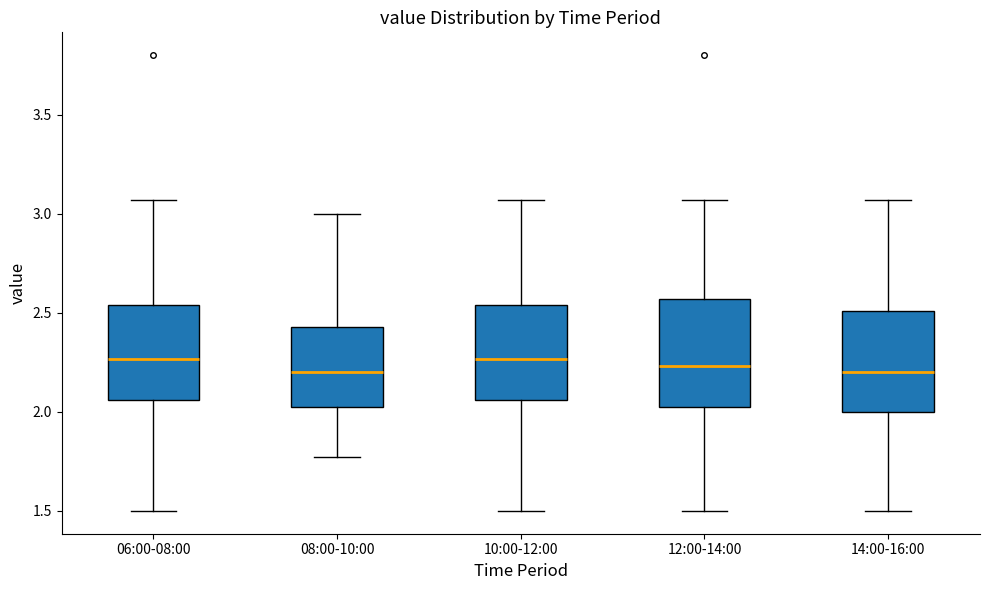

Where does the lower whisker of the box for 08:00-10:00 end on the y-axis? The values are not printed on the chart, so give them approximately, as read against the axis.

1.75